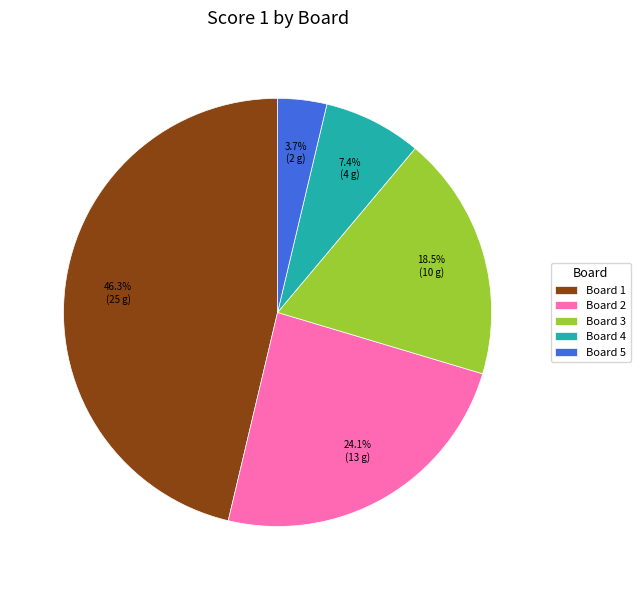

To the nearest percent, what is the difference between the largest and smallest slice percentages?

43%